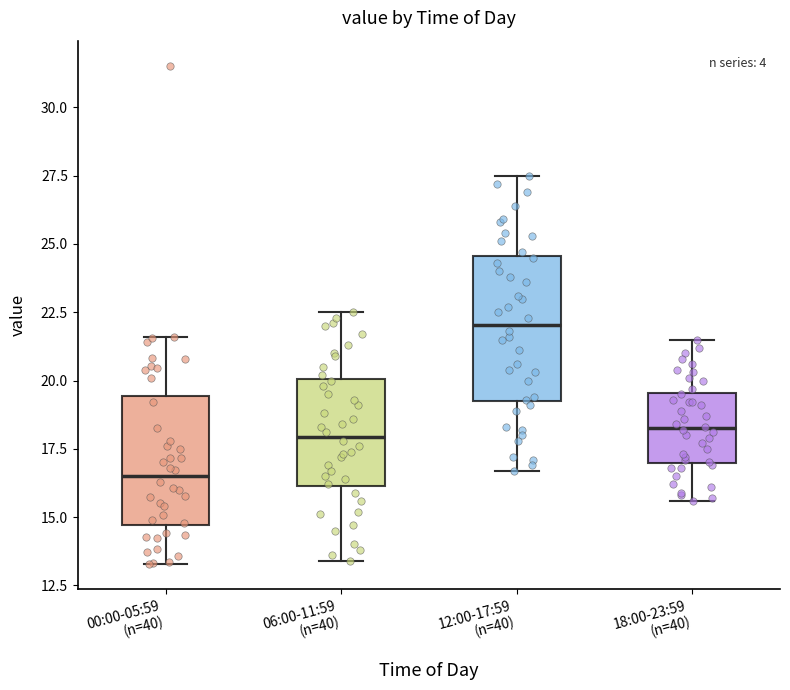

Reading left to right, read every box against the y-axis: the position of its median line, the range the box covers, and the ends of its whiskers. The values are not printed on the chart, so give them approximately, as read against the axis.

00:00-05:59 (n=40): median 16.5, box 14.5 to 19.5, whiskers 13.5 to 21.5
06:00-11:59 (n=40): median 18.0, box 16.0 to 20.0, whiskers 13.5 to 22.5
12:00-17:59 (n=40): median 22.0, box 19.5 to 24.5, whiskers 16.5 to 27.5
18:00-23:59 (n=40): median 18.5, box 17.0 to 19.5, whiskers 15.5 to 21.5